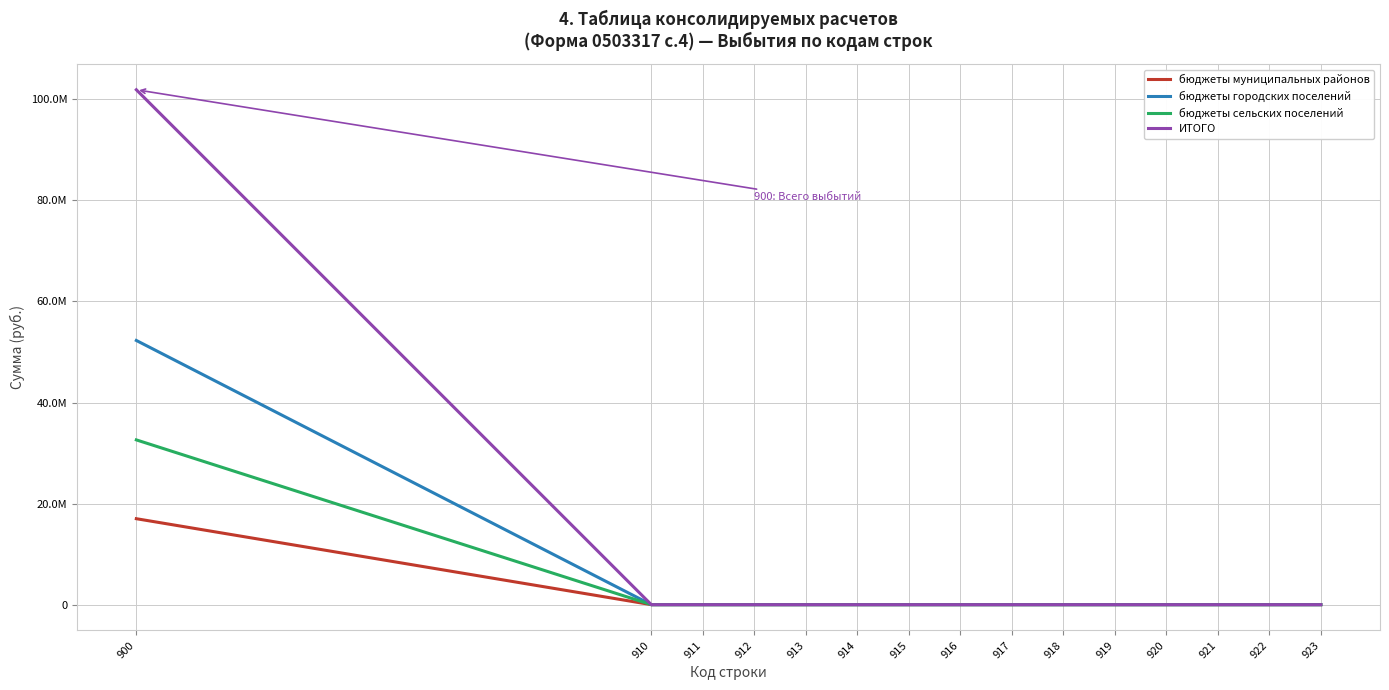

At which category is the sum across all series the highest?

900